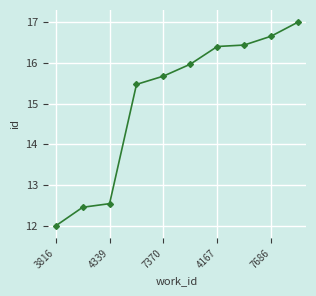

What is the value of the 5th point from the left?

15.7